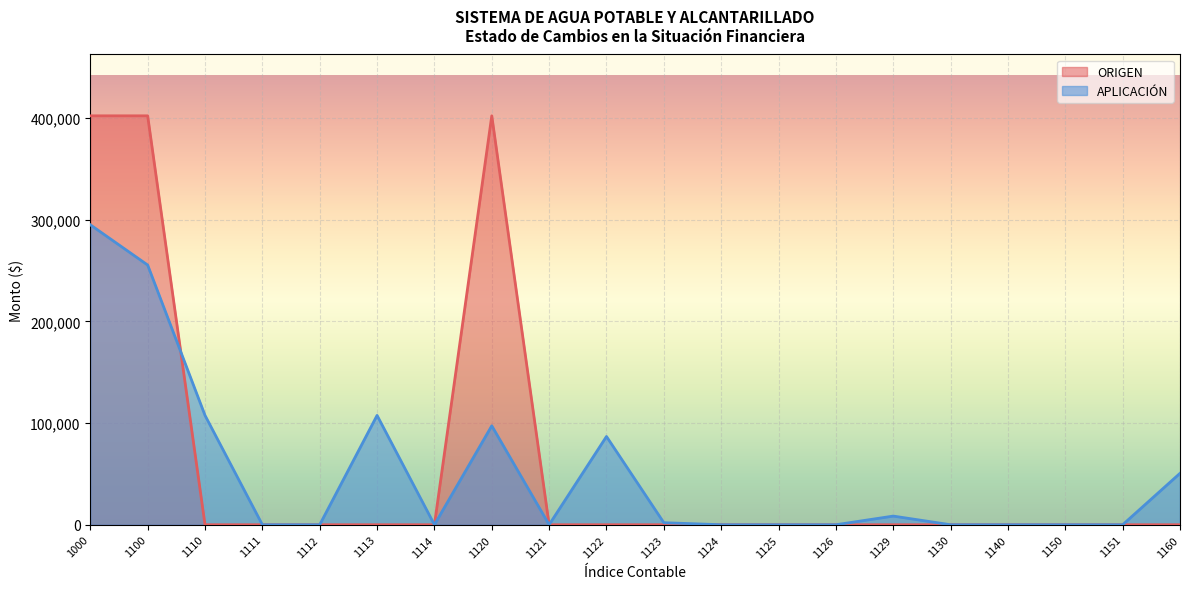

Which series has the widest spread of values?

ORIGEN